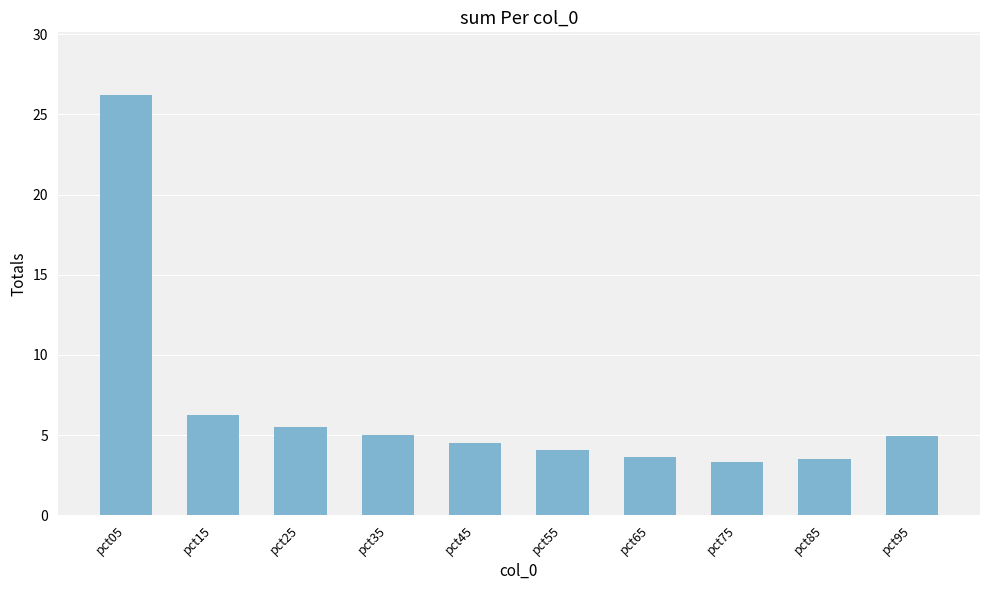

At which label does the data first exceed 4?

pct05